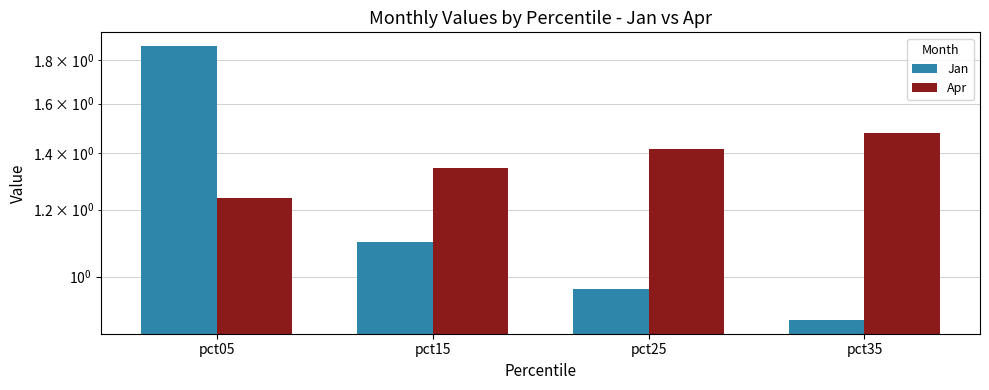

What are all the series names shown in the legend?

Jan, Apr